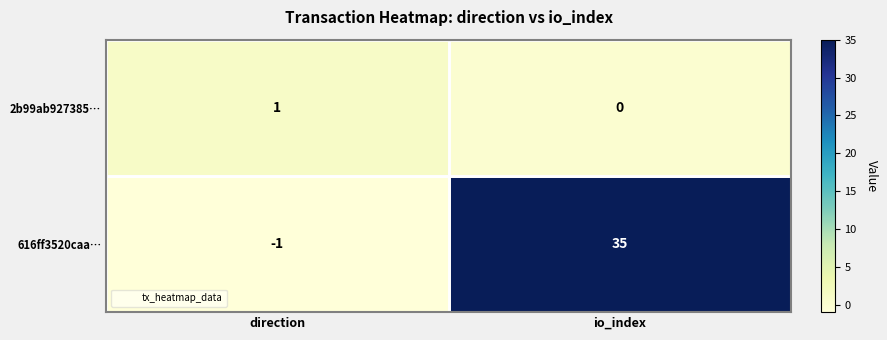

How many values in 2b99ab927385… are above zero?

1